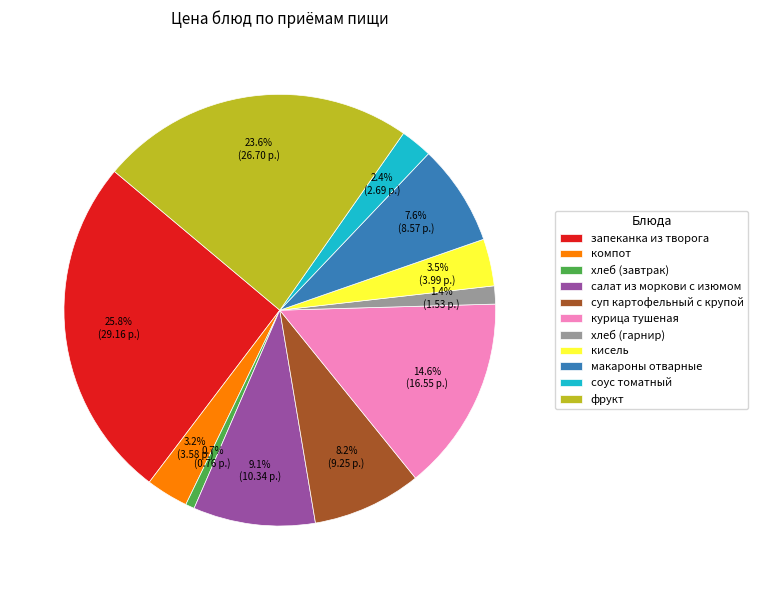

Which category has the biggest portion of the pie?

запеканка из творога